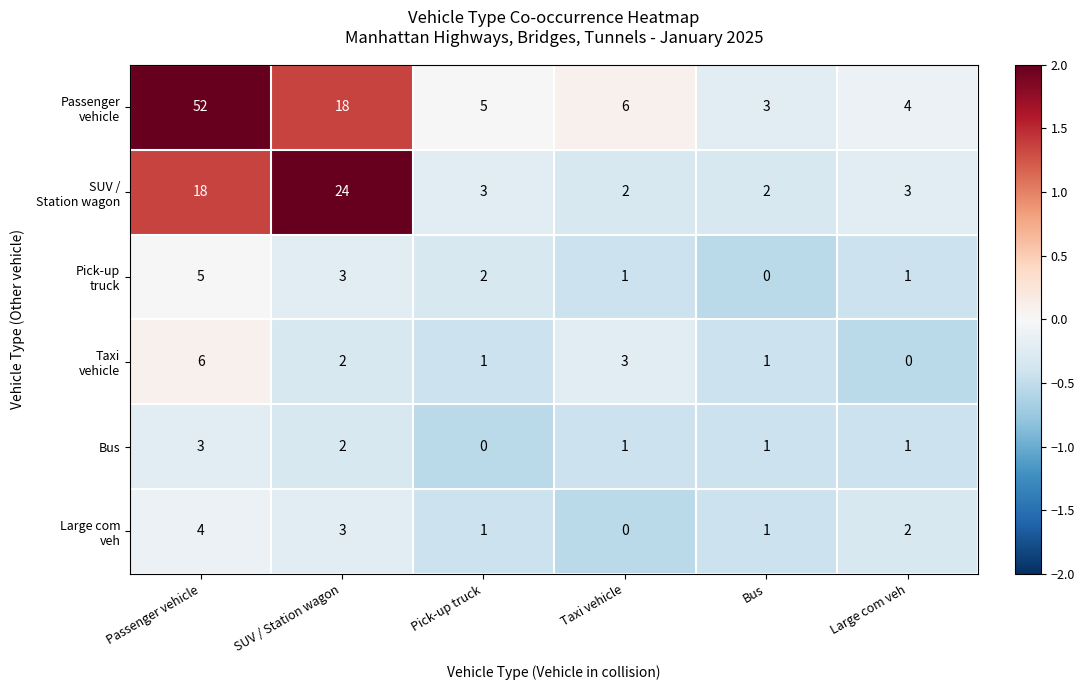

At which category is the sum across all series the highest?

Passenger vehicle